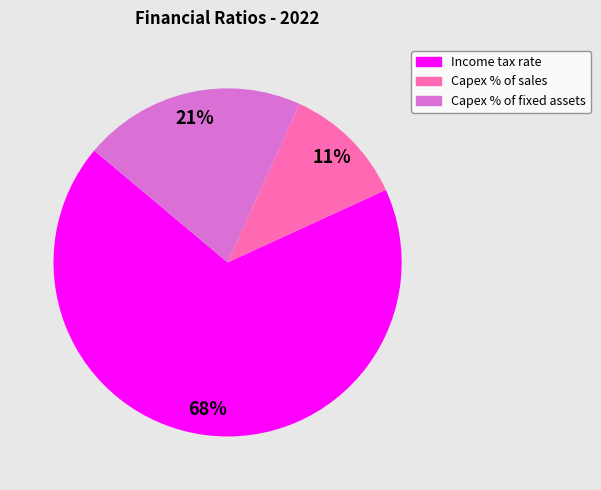

The Capex % of sales slice represents 11% of the pie. True or false?

True